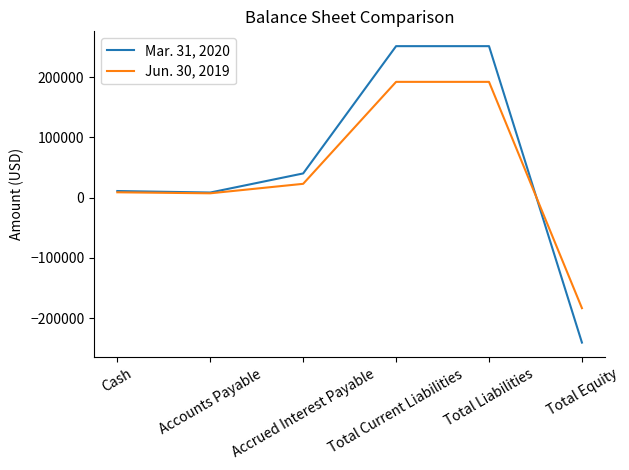

Rank the series by their average value, from highest to lowest.

Mar. 31, 2020, Jun. 30, 2019